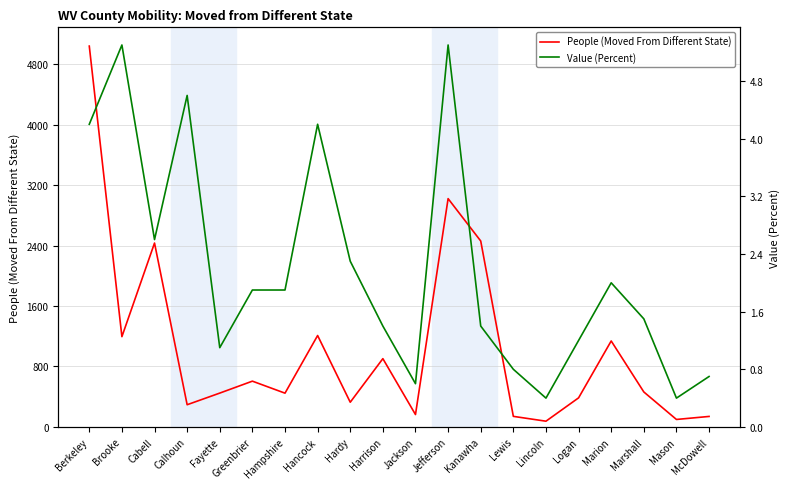

Rank the series by their maximum value, from highest to lowest.

People (Moved From Different State), Value (Percent)